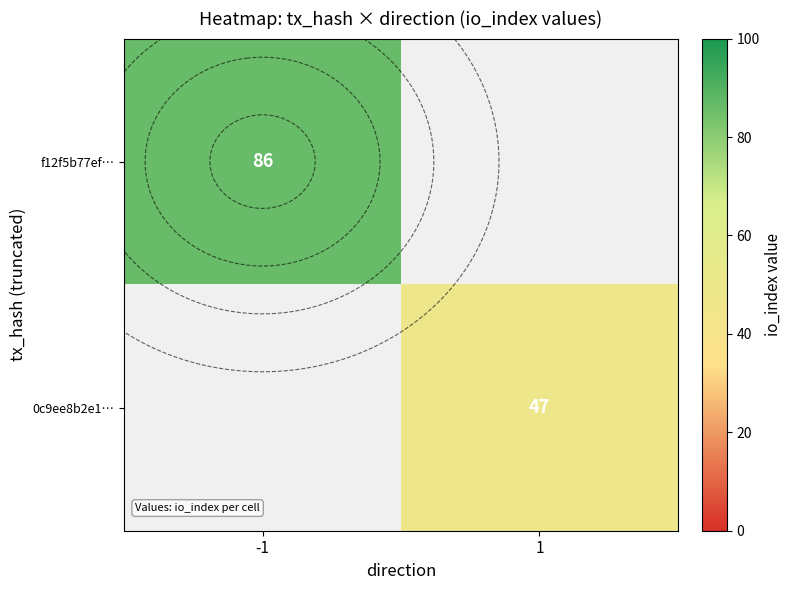

Where is f12f5b77ef… nearest to the value 86?

-1